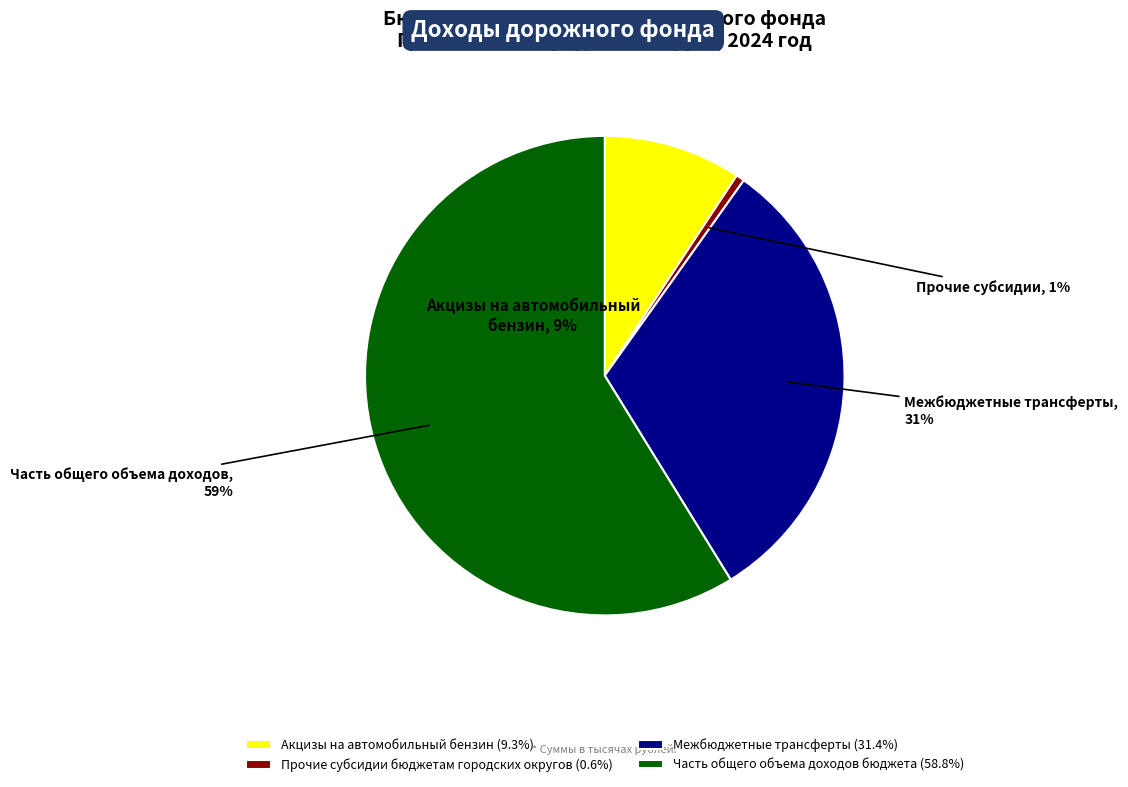

Which slice is the largest?

Часть общего объема доходов бюджета